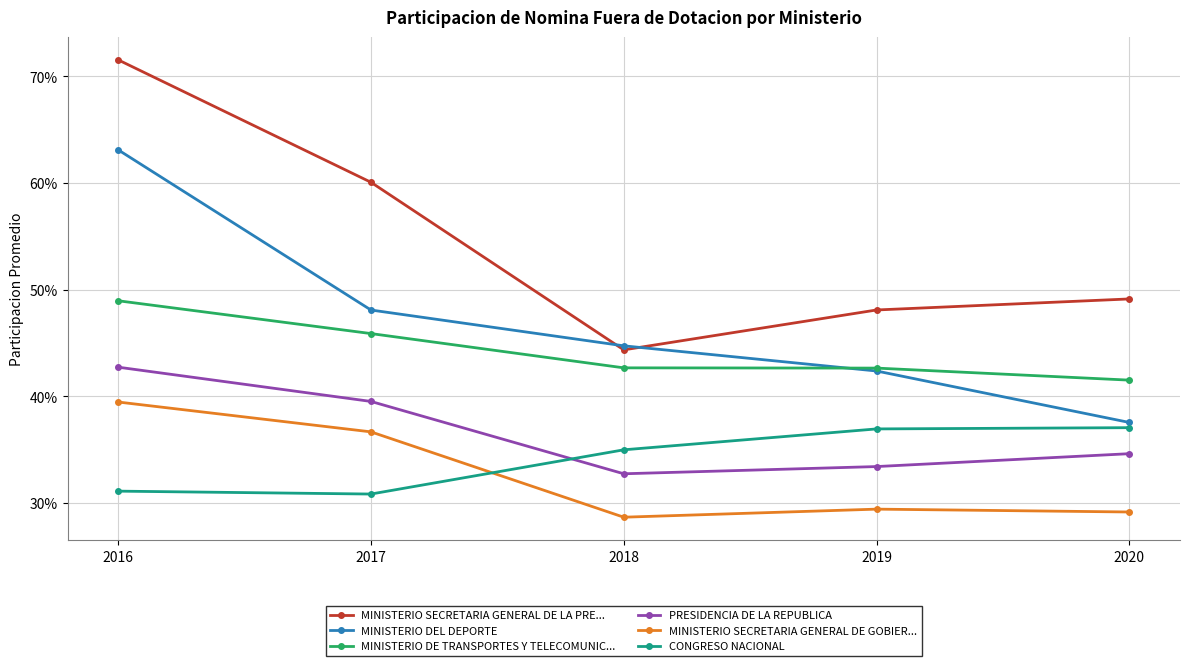

What is the sum of all PRESIDENCIA DE LA REPUBLICA values?

1.8